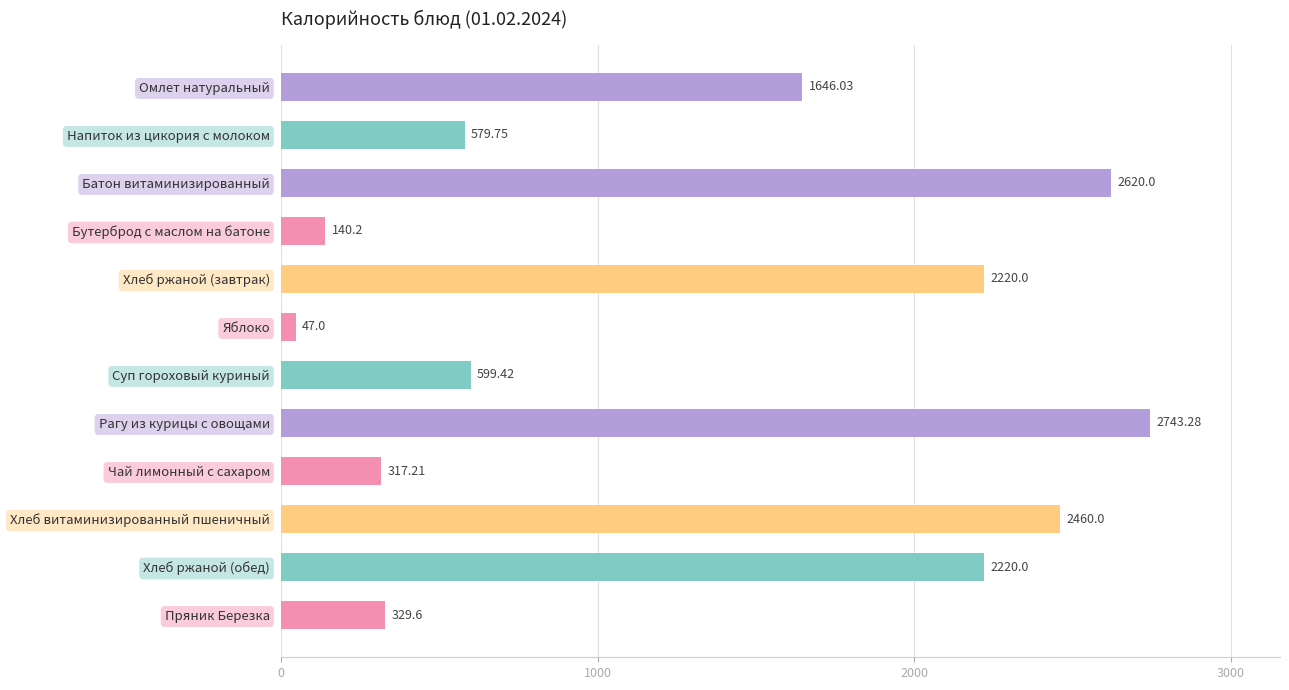

Which label corresponds to the largest value in the chart?

Рагу из курицы с овощами